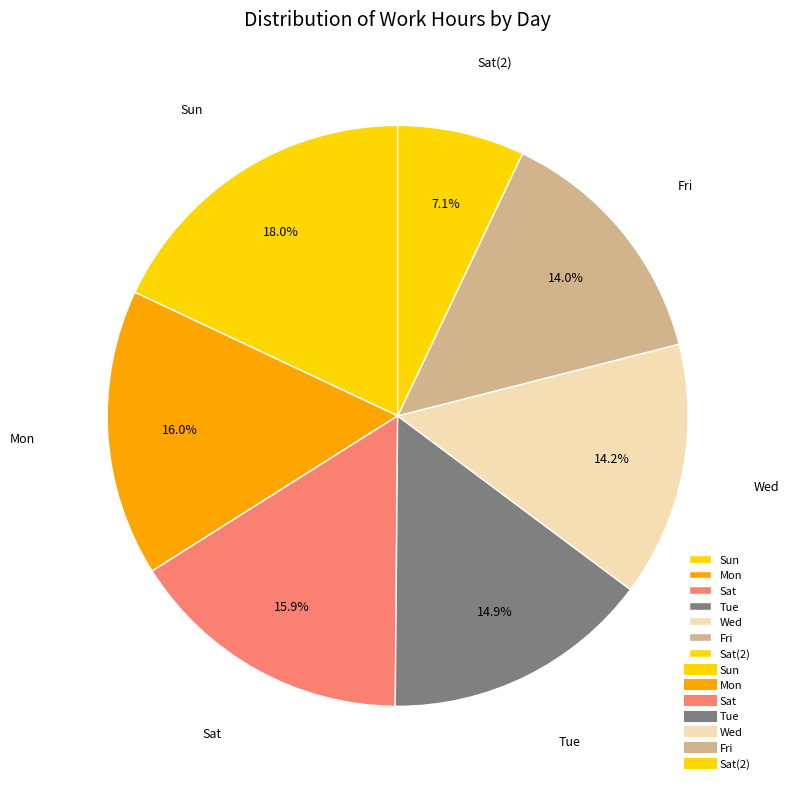

What percentage is NOT represented by Tue?

85.1%